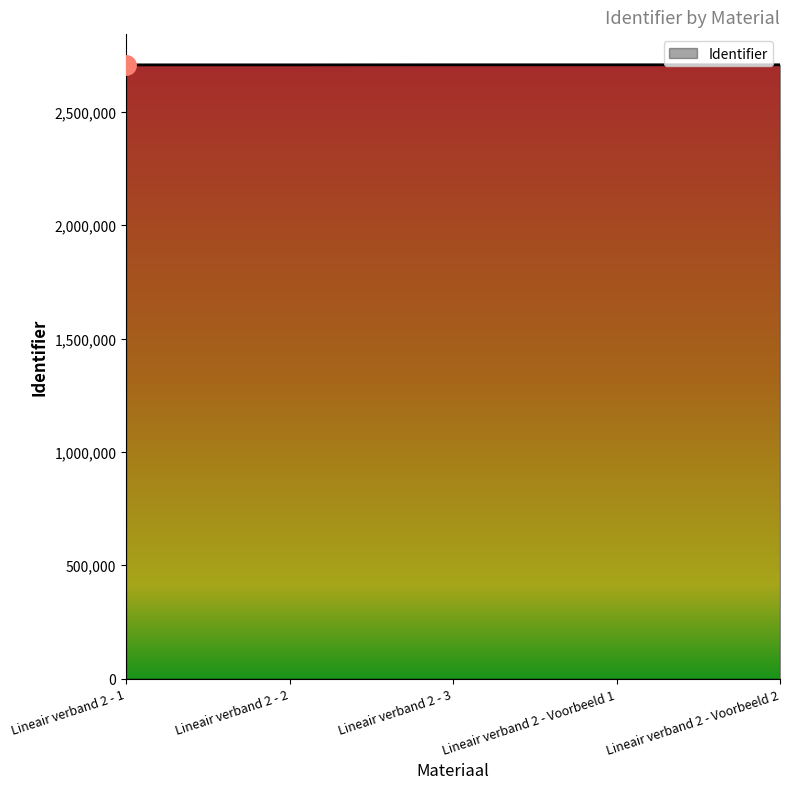

The value at Lineair verband 2 - Voorbeeld 1 is 2707503. True or false?

True